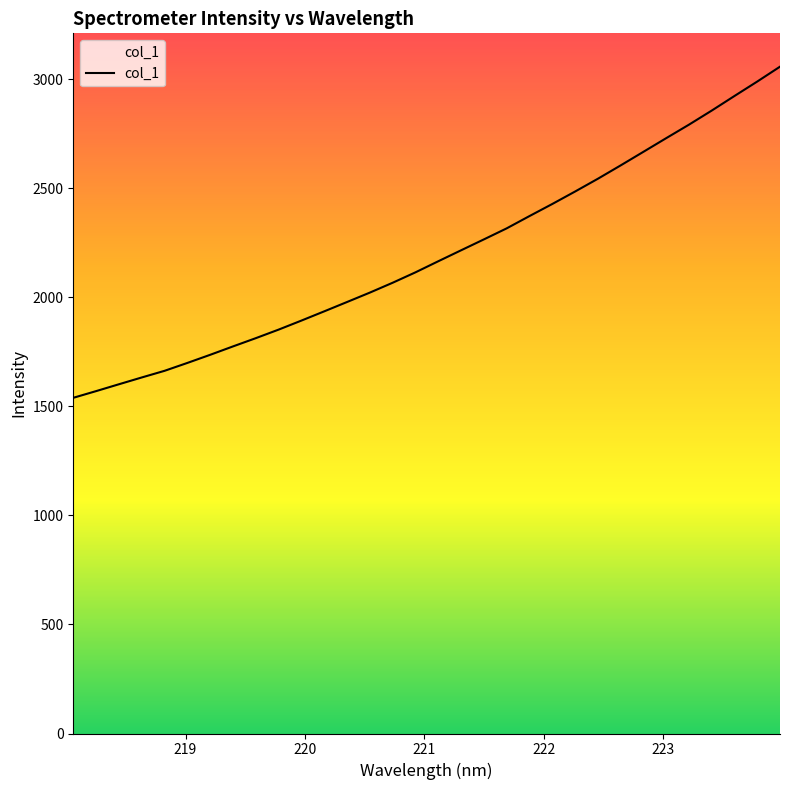

True or false: the data has more than 1 interior local peaks.

False